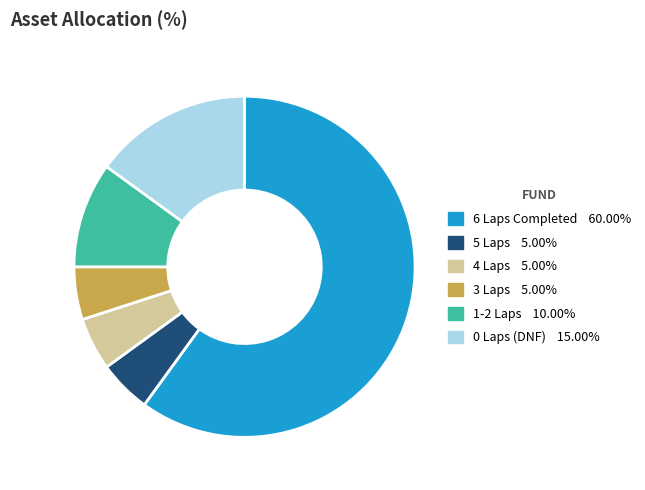

Is there a majority slice in this chart?

Yes